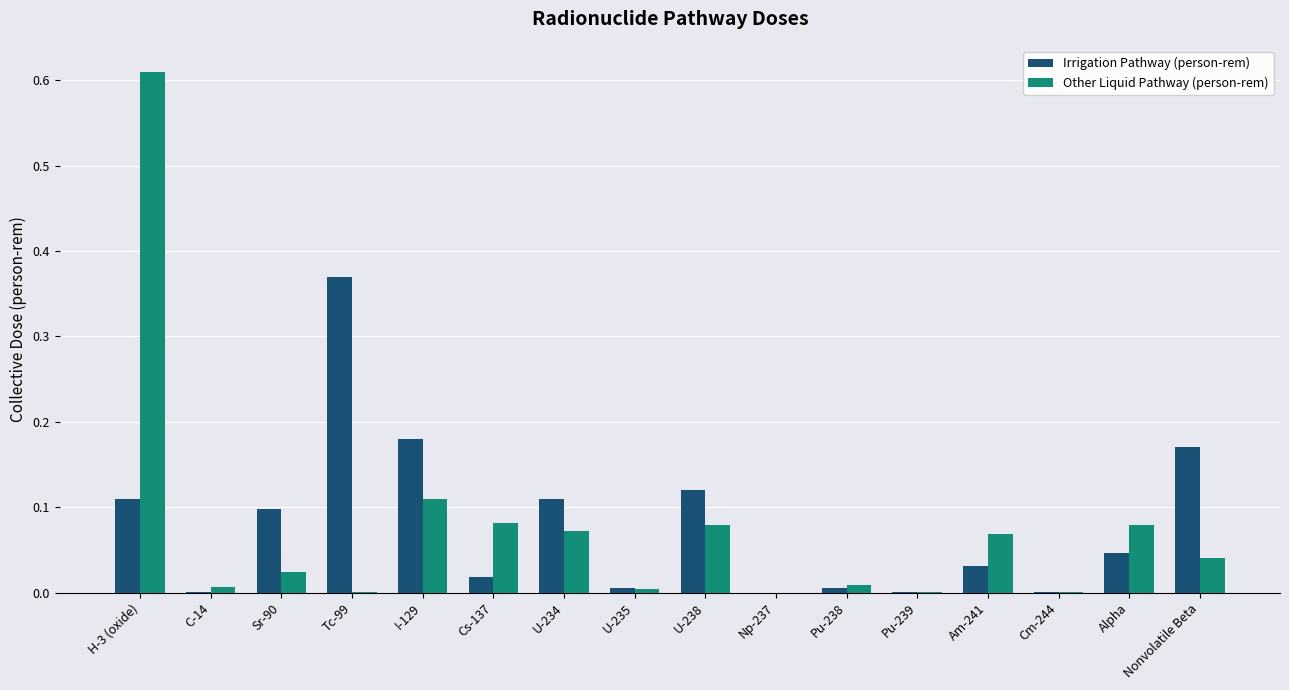

True or false: Other Liquid Pathway (person-rem) has a value of 0.1 at U-234.

True